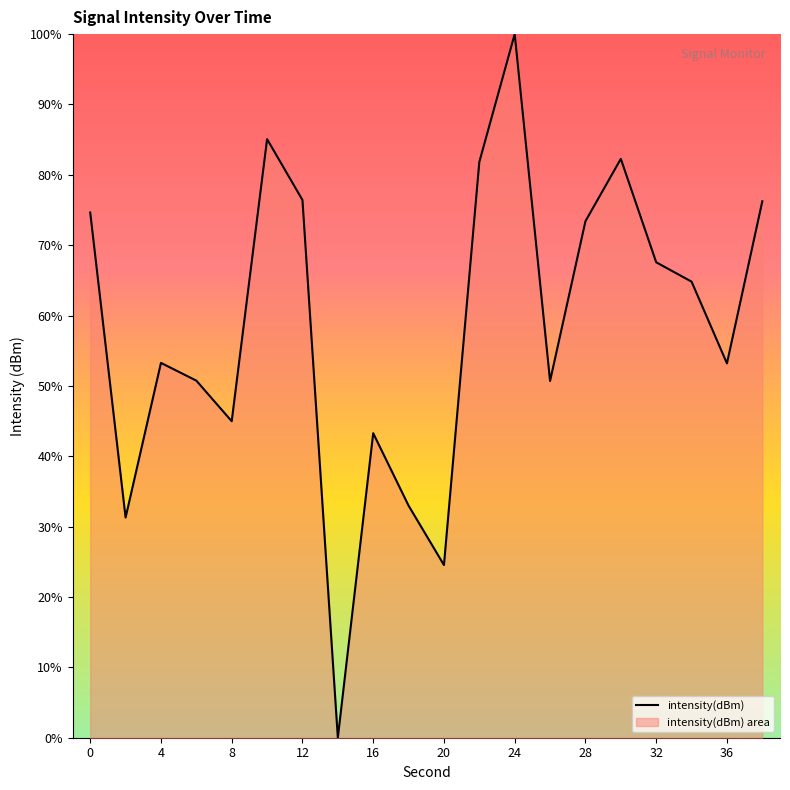

What is the change in value from 8 to 24?

+55.0